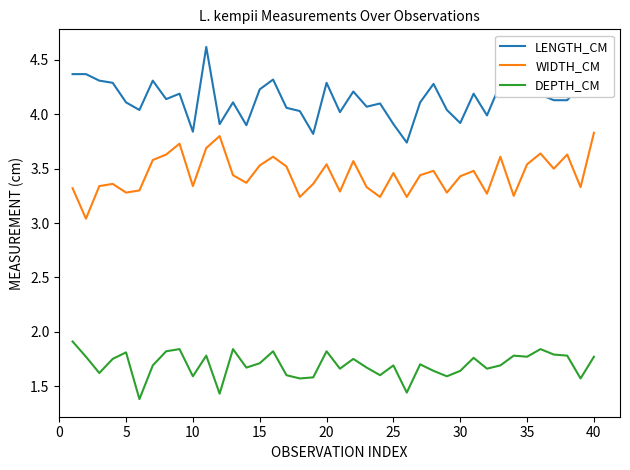

Rank the series by their maximum value, from lowest to highest.

DEPTH_CM, WIDTH_CM, LENGTH_CM